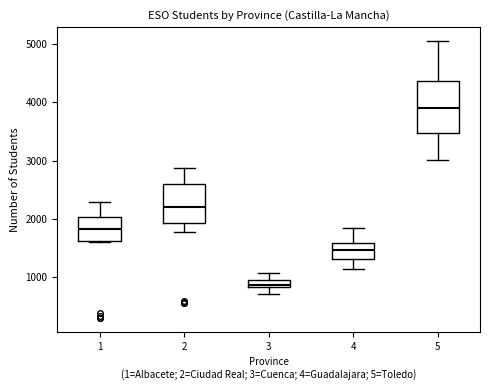

Comparing the boxes themselves (not the whiskers), which one is the tallest?

5